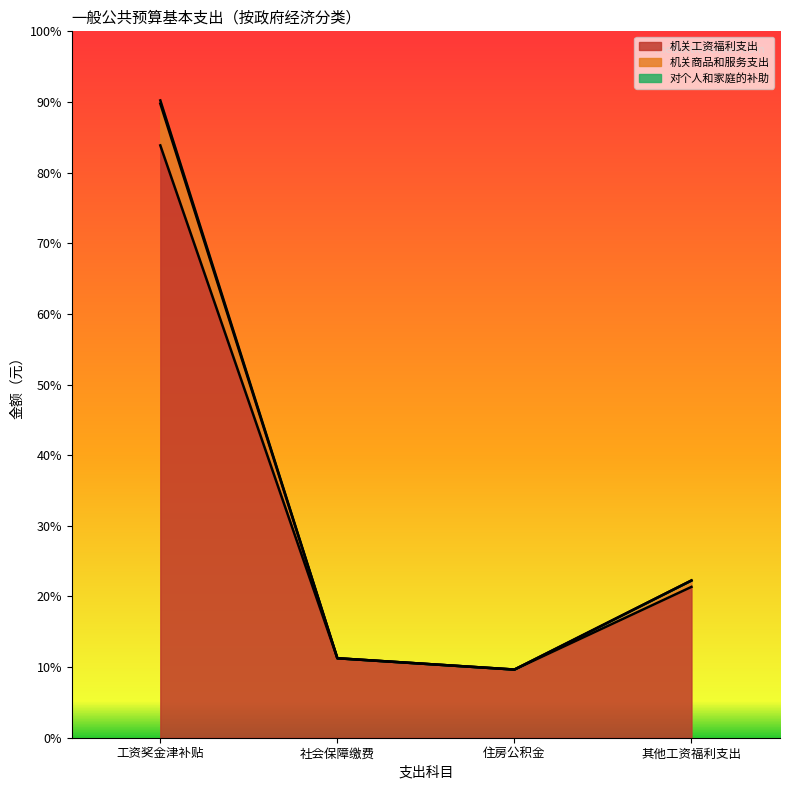

At how many categories does at least one series exceed 684887?

1